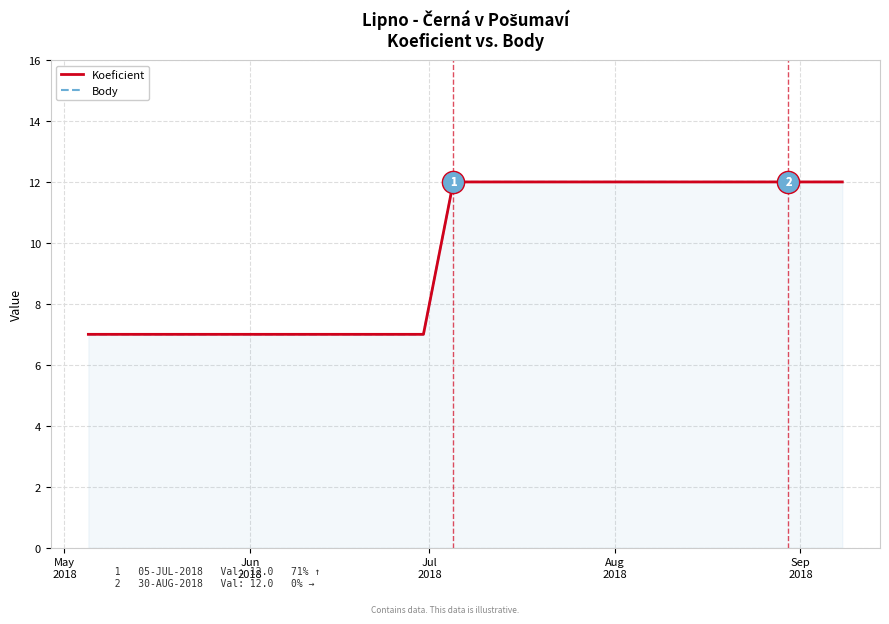

Reading right to left, transcribe all the data shown in this chart.

Koeficient: 12	12	12	7	7	7
Body: 12	12	12	7	7	7